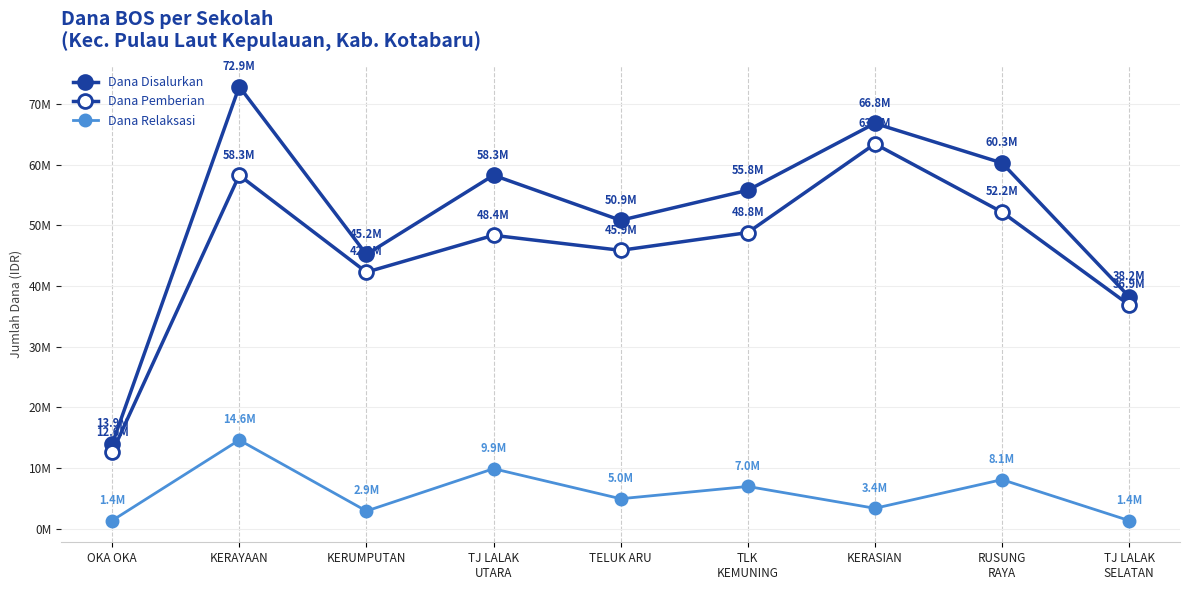

Rank the series at KERUMPUTAN from lowest to highest value.

Dana Relaksasi, Dana Pemberian, Dana Disalurkan